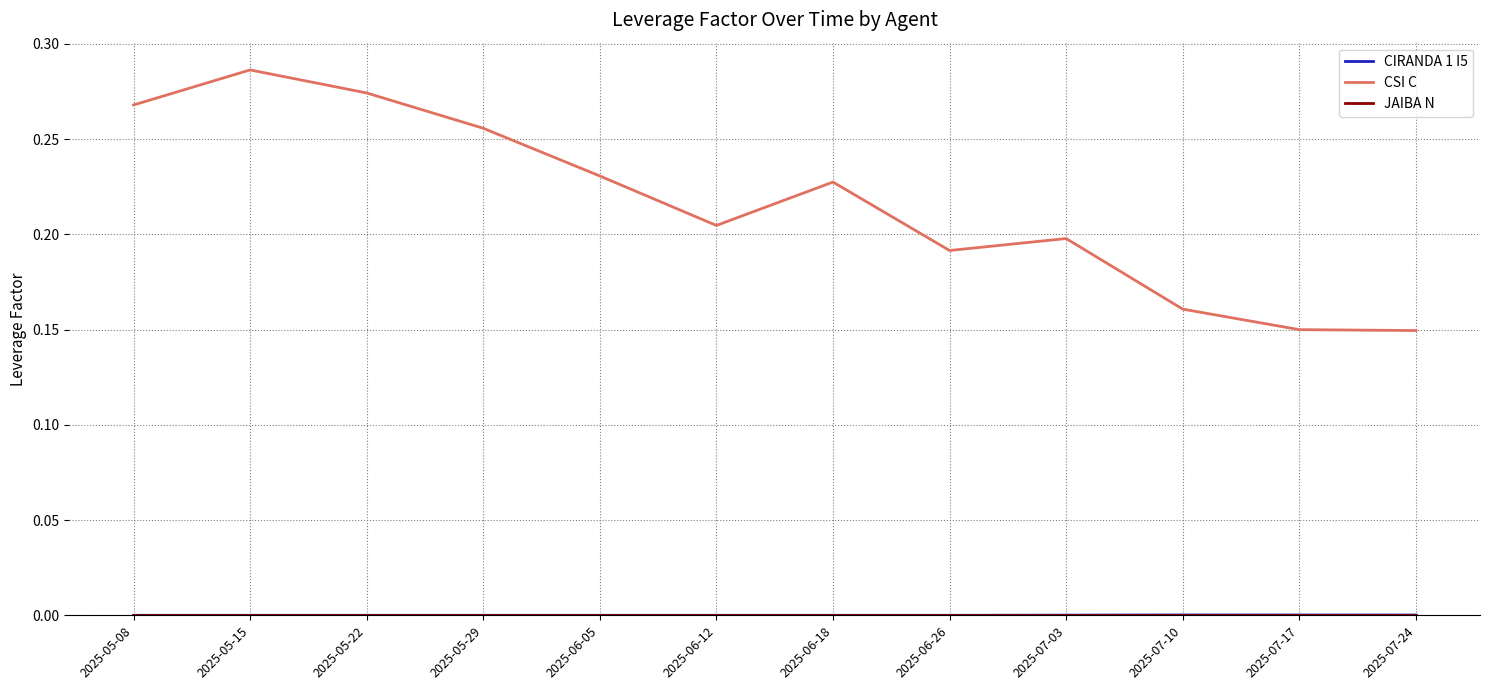

Which series has the largest range (max minus min)?

CSI C